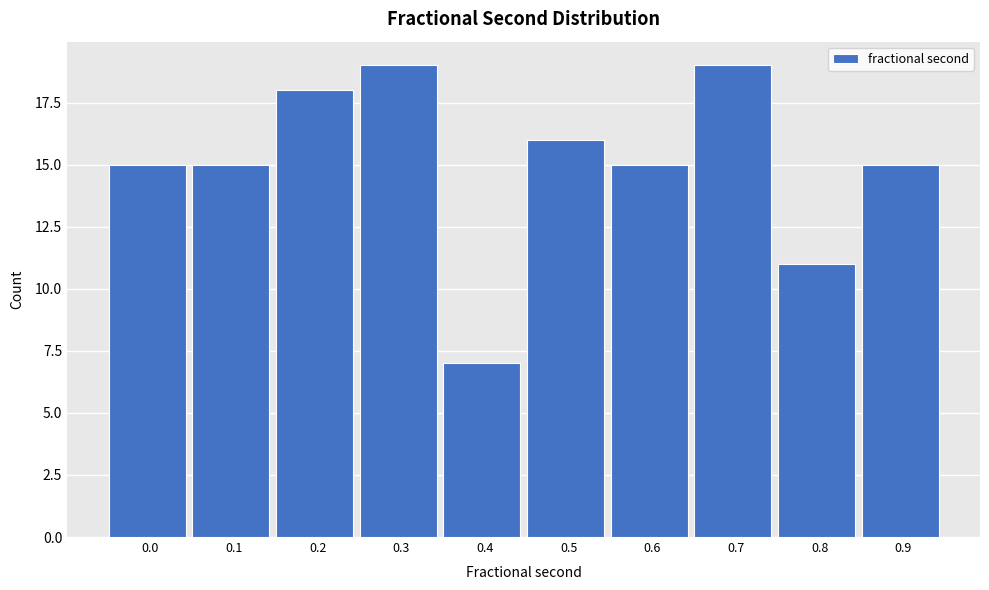

Reading left to right, what are all the values shown in this chart?

15	15	18	19	7	16	15	19	11	15